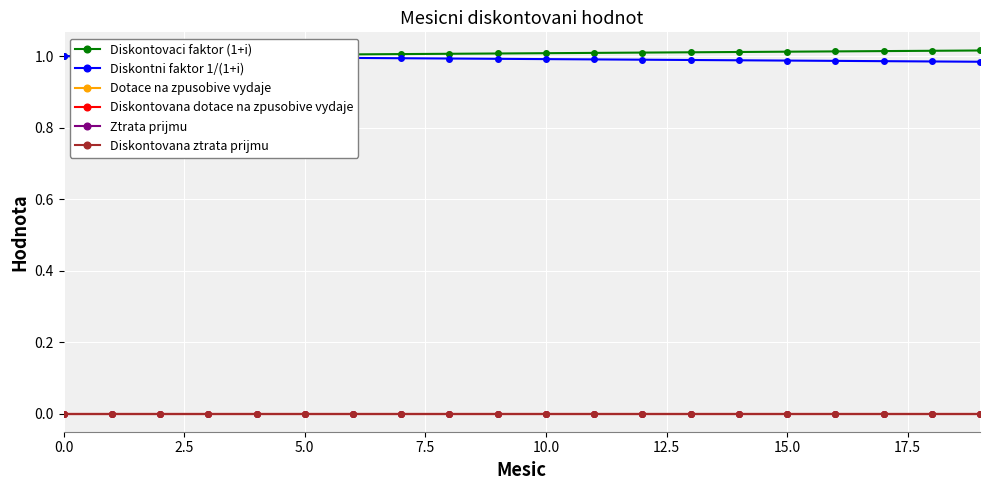

Is this an area chart (filled region under the line)?

No